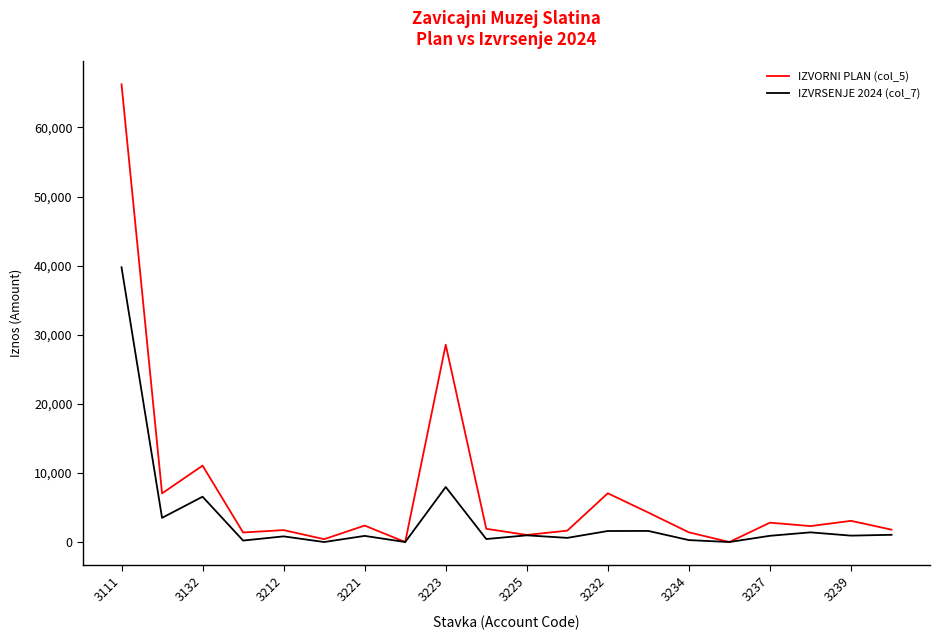

What is the highest value of the IZVORNI PLAN (col_5) series?

66234.0